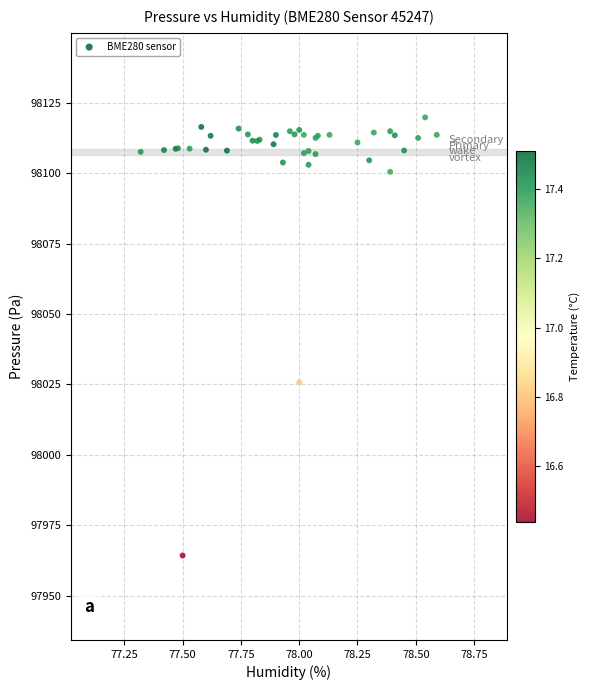

What Y value in the scatter plot is closest to 98042?

98025.8